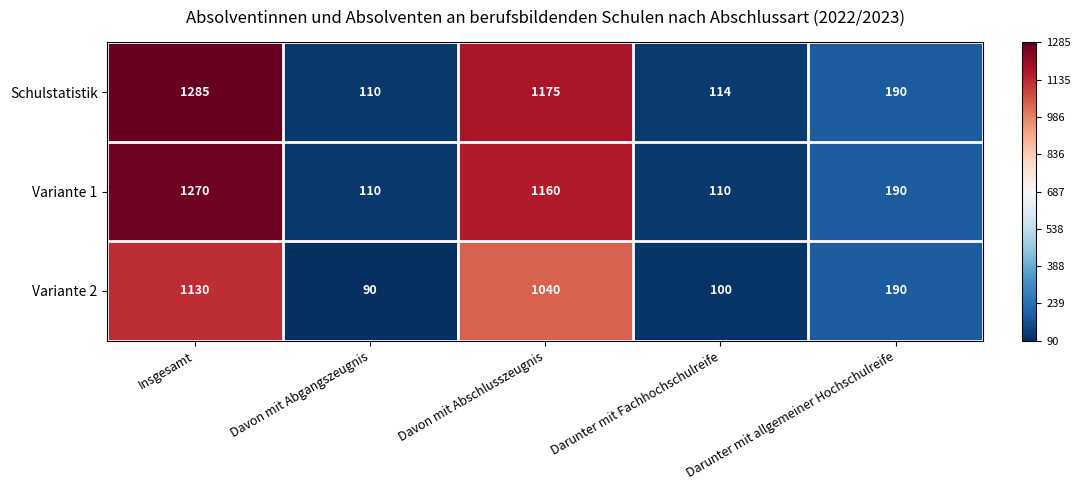

What is the average value of the Variante 1 series?

568